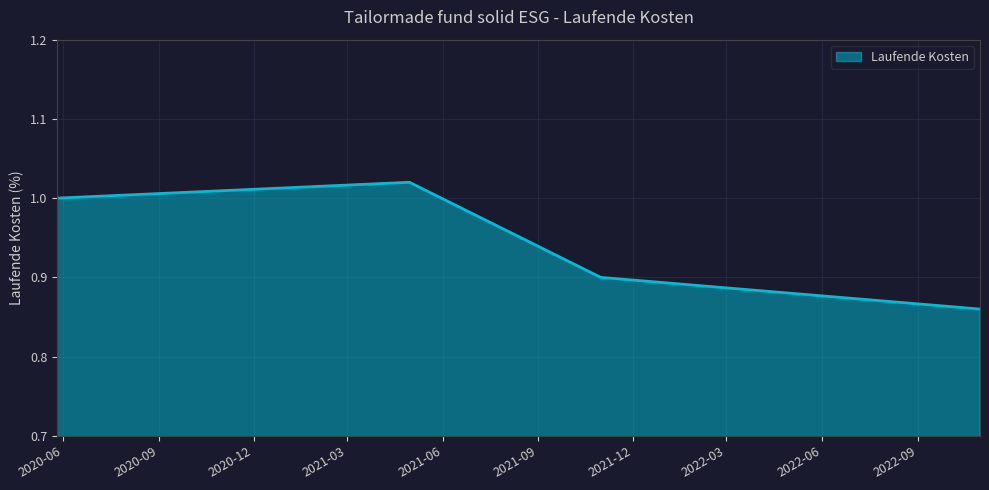

How many interior local peaks (higher than both neighbors) does the data have?

1